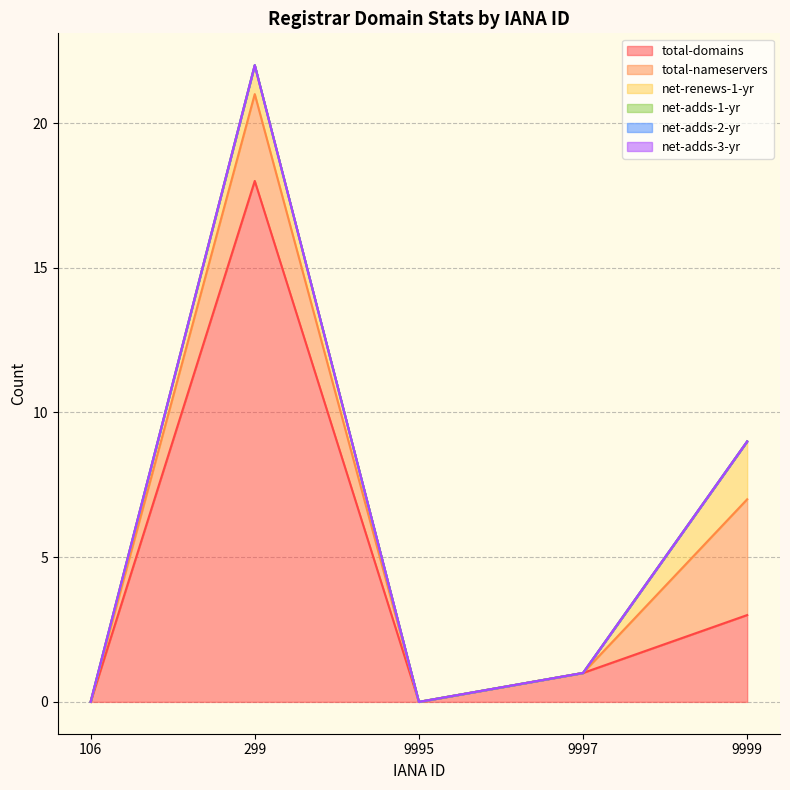

Count the net-renews-1-yr values in the range 0 to 1.

4